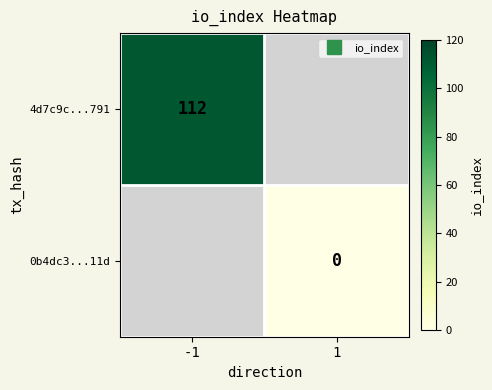

Rank the series by their maximum value, from highest to lowest.

4d7c9c...791, 0b4dc3...11d